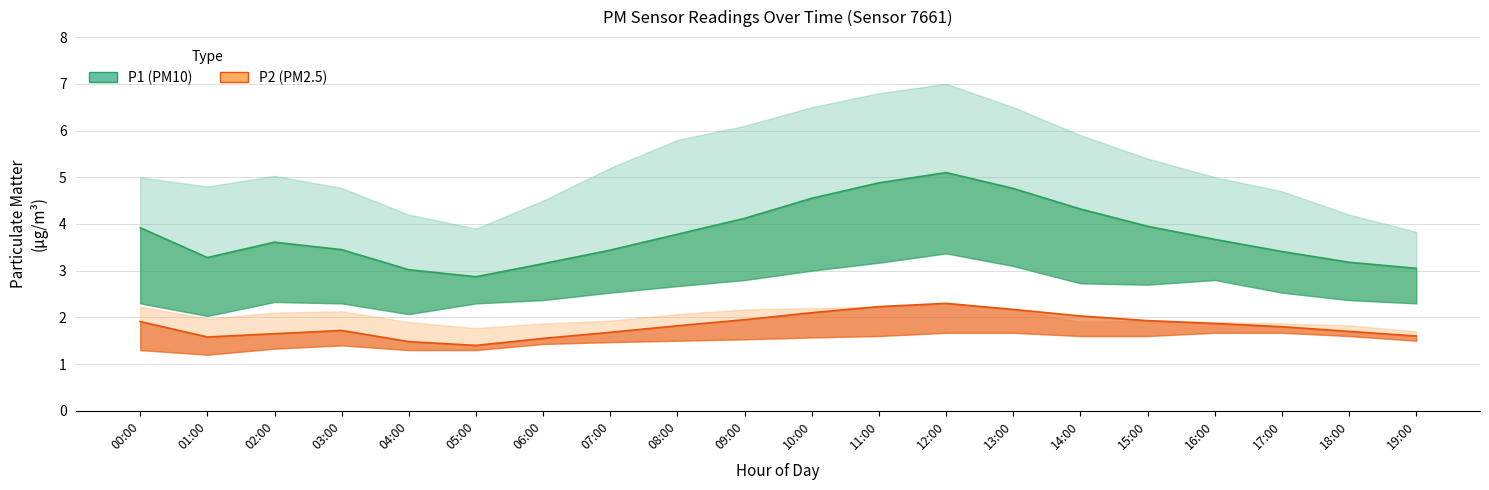

What is the label of the 20th point from the left?

19:00